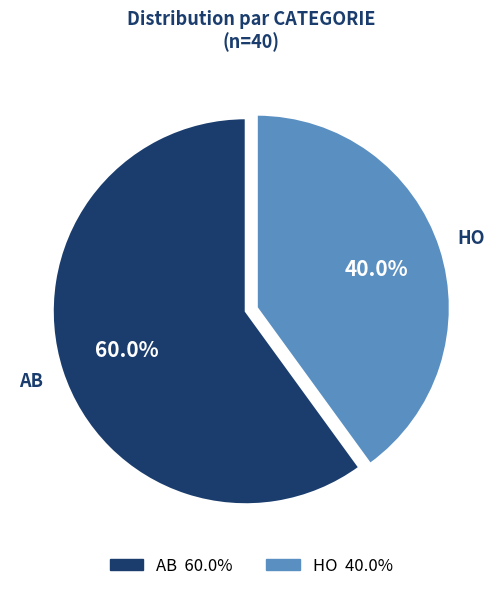

Is there any slice that represents more than half of the pie?

Yes